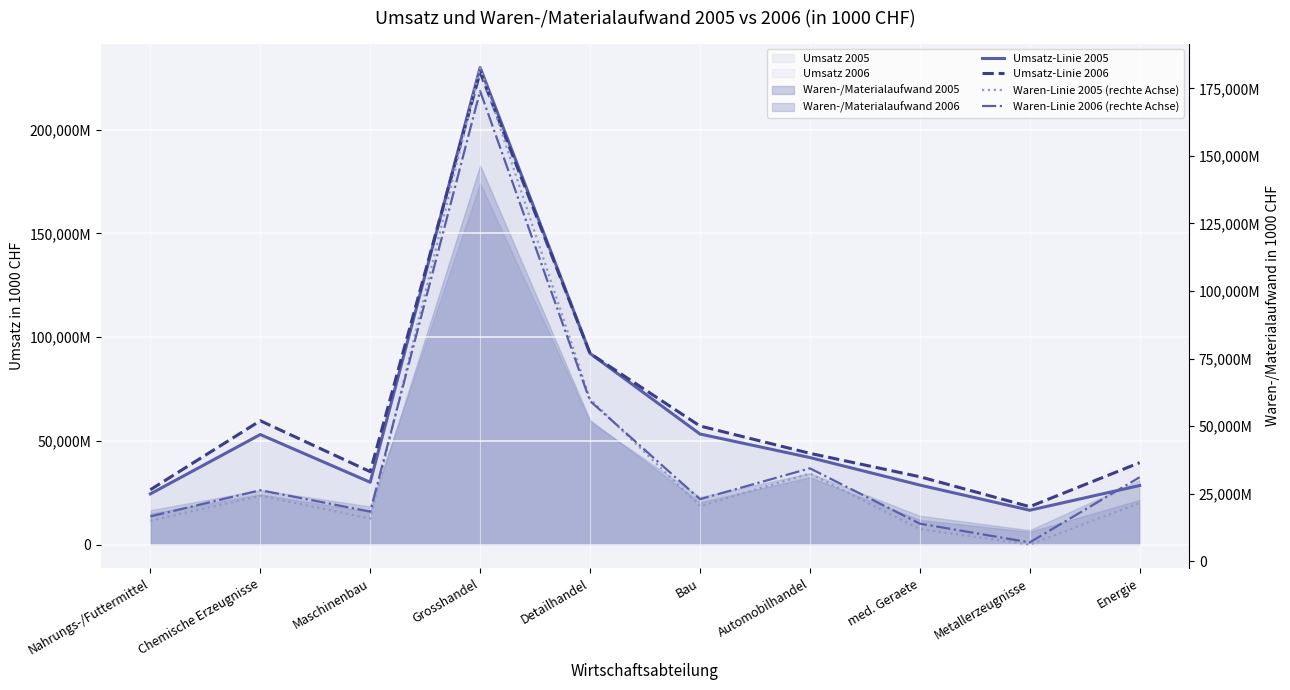

What is the label of the 8th point from the right?

Maschinenbau